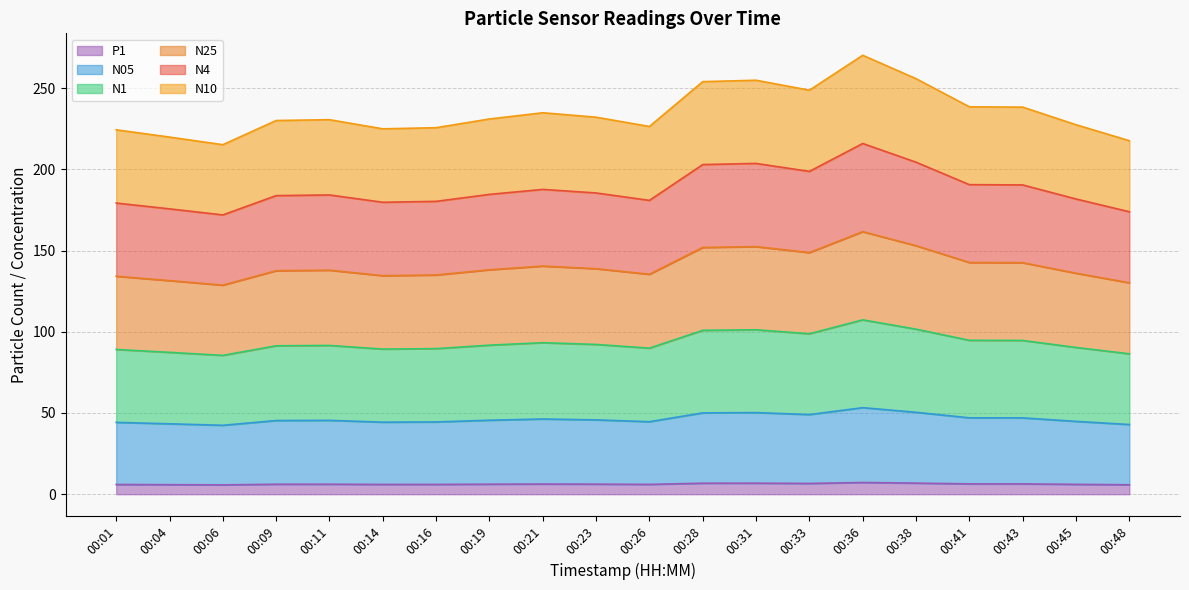

The P1 series shows 6.8 at 00:28. True or false?

True